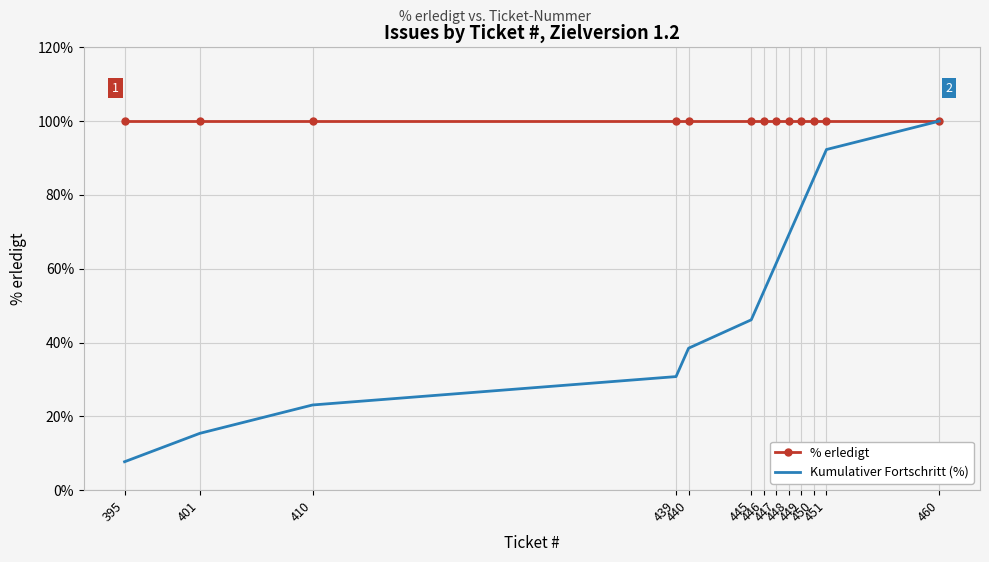

What is the minimum value shown in the chart?

7.7